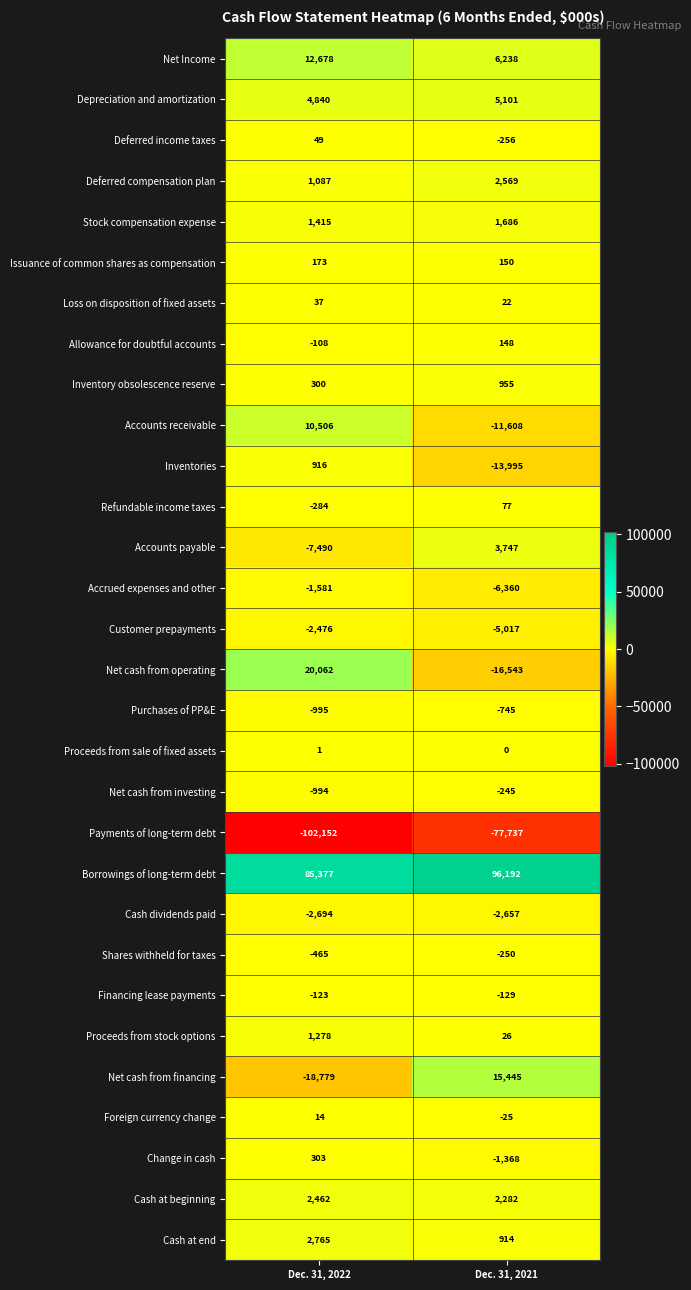

What is the total value across all series at Dec. 31, 2021?

-1383